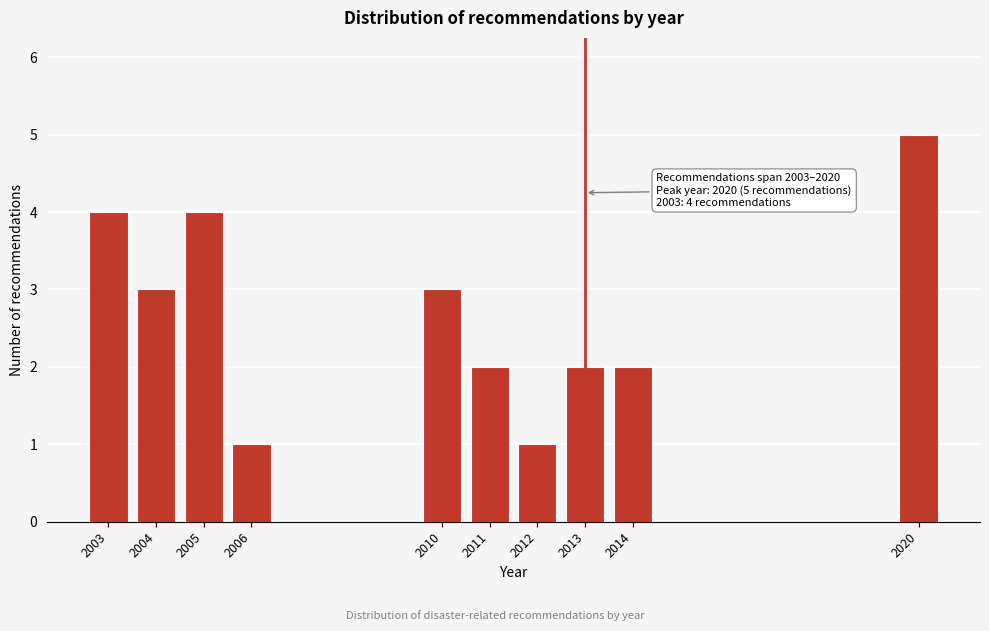

Reading left to right, transcribe all the data shown in this chart.

4	3	4	1	3	2	1	2	2	5